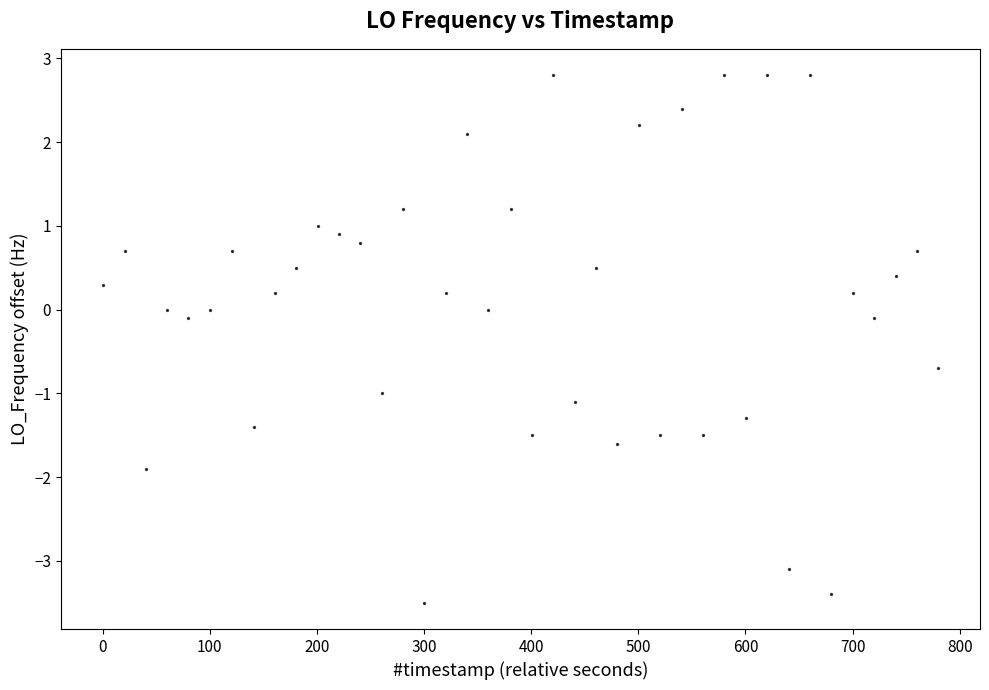

What is the range of X values (max minus min)?

780.0